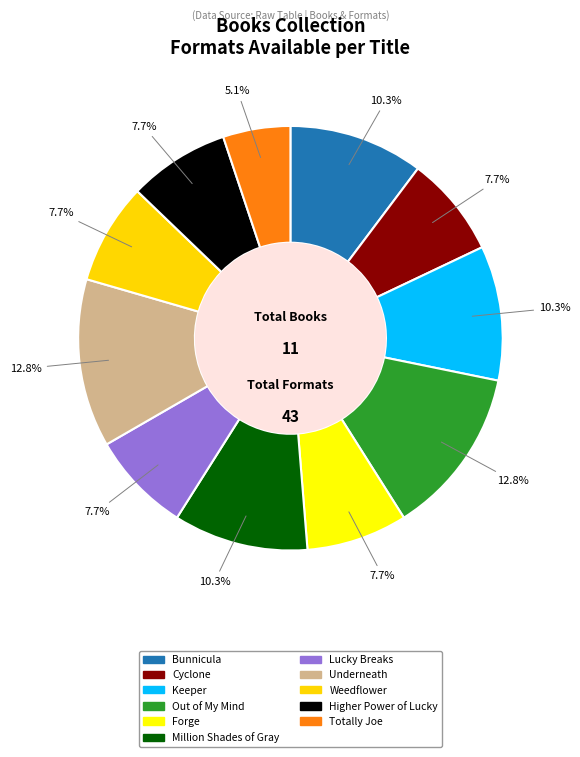

What portion of the pie excludes Higher Power of Lucky?

92.3%